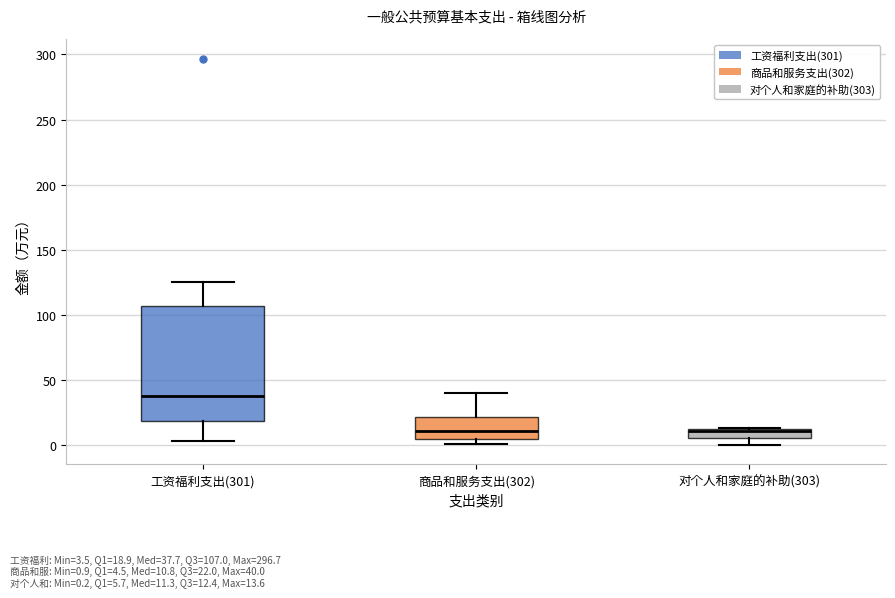

Where does the lower whisker of the box for 对个人和家庭的补助(303) end on the y-axis? The values are not printed on the chart, so give them approximately, as read against the axis.

0